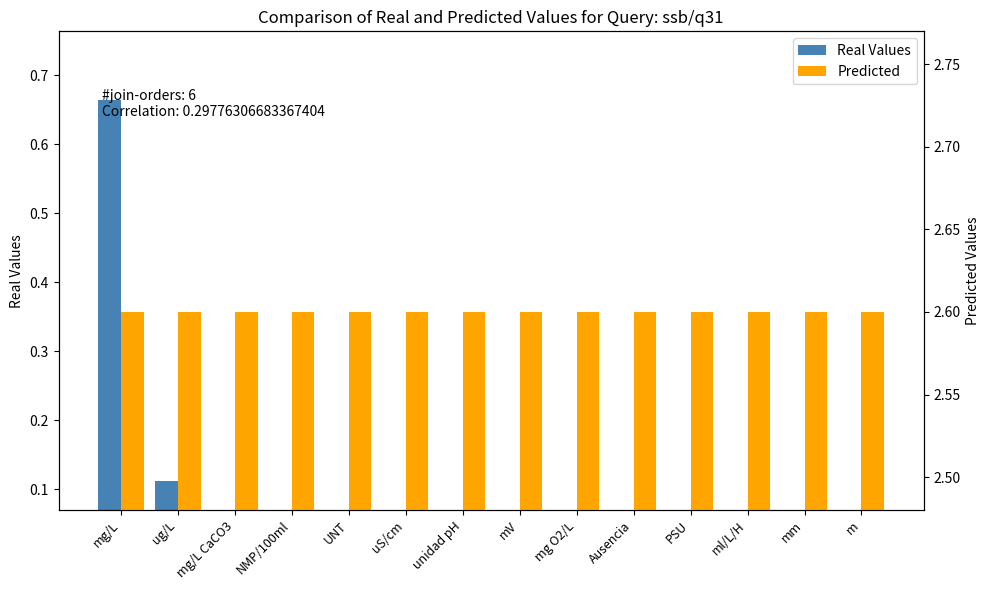

Rank the series by their average value, from lowest to highest.

Real Values, Predicted